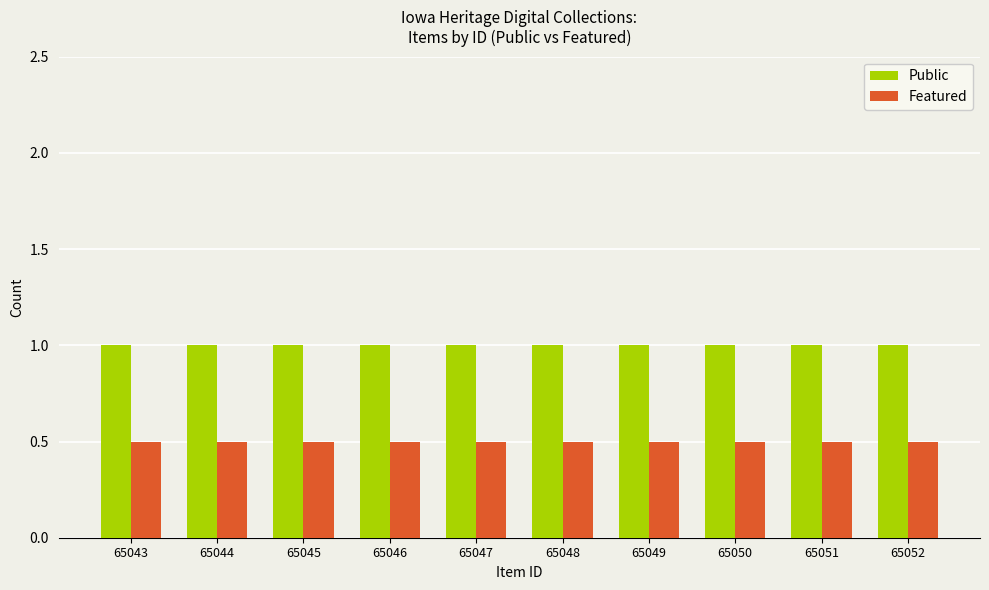

Rank the series by their maximum value, from lowest to highest.

Featured, Public